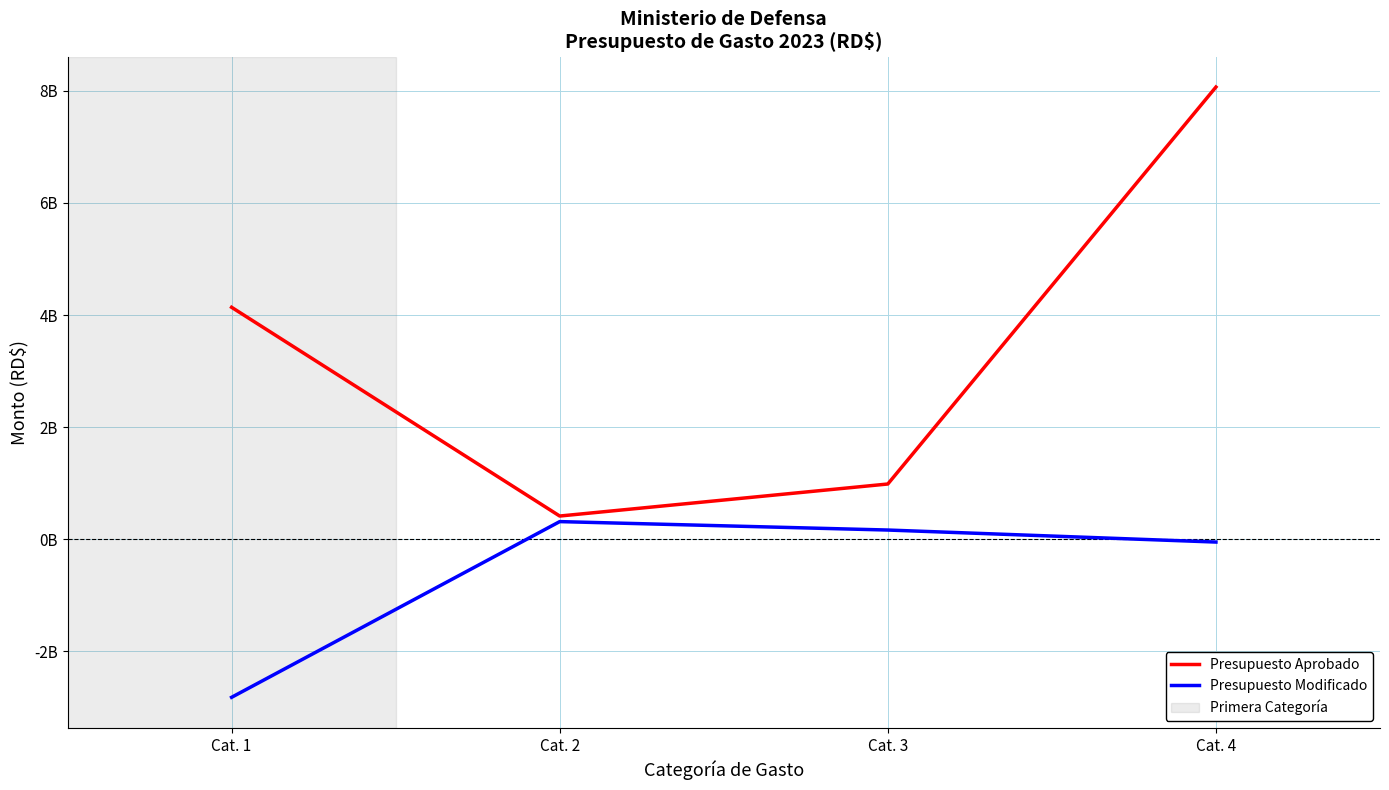

Which series has the largest total across all categories?

Presupuesto Aprobado